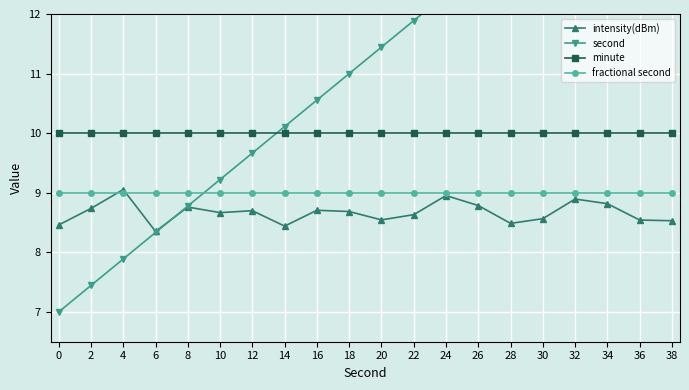

At which category does intensity(dBm) reach its first local valley?

6